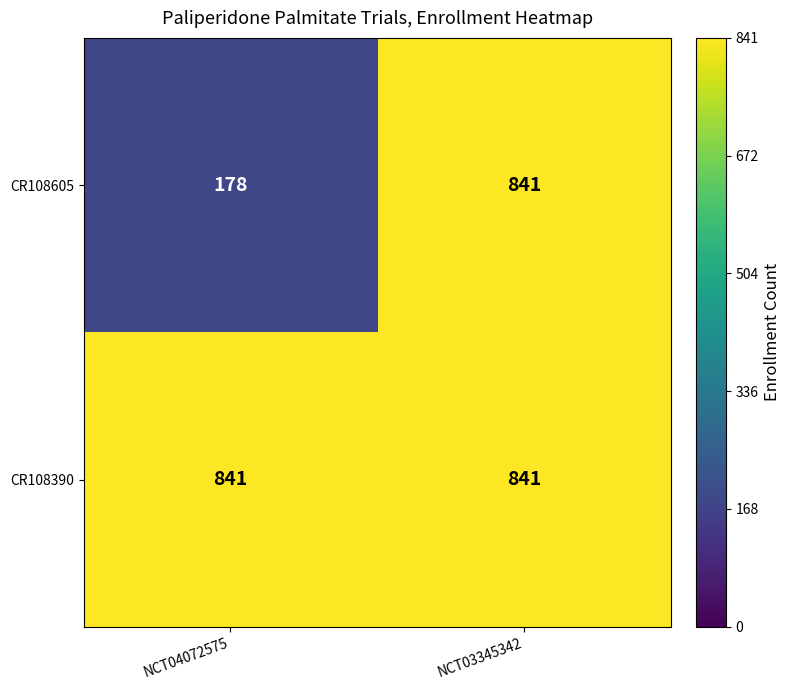

What is the sum of all CR108605 values?

1019